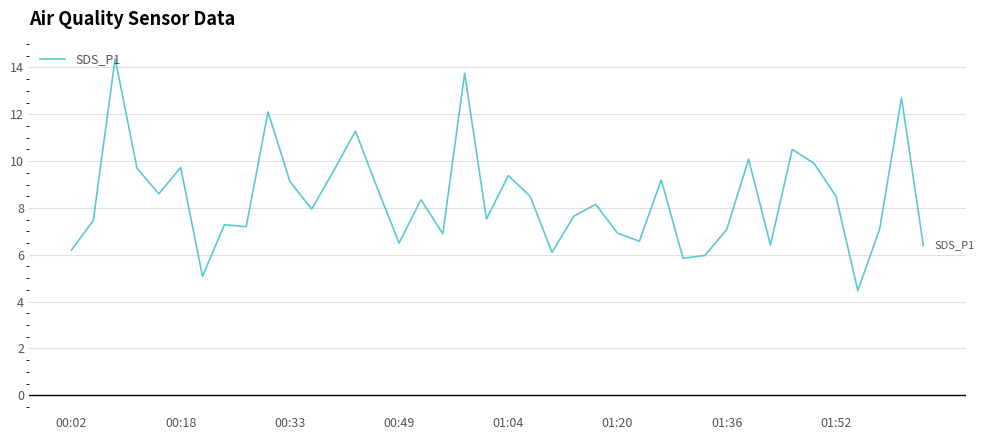

What is the difference between the maximum and minimum values?

9.9